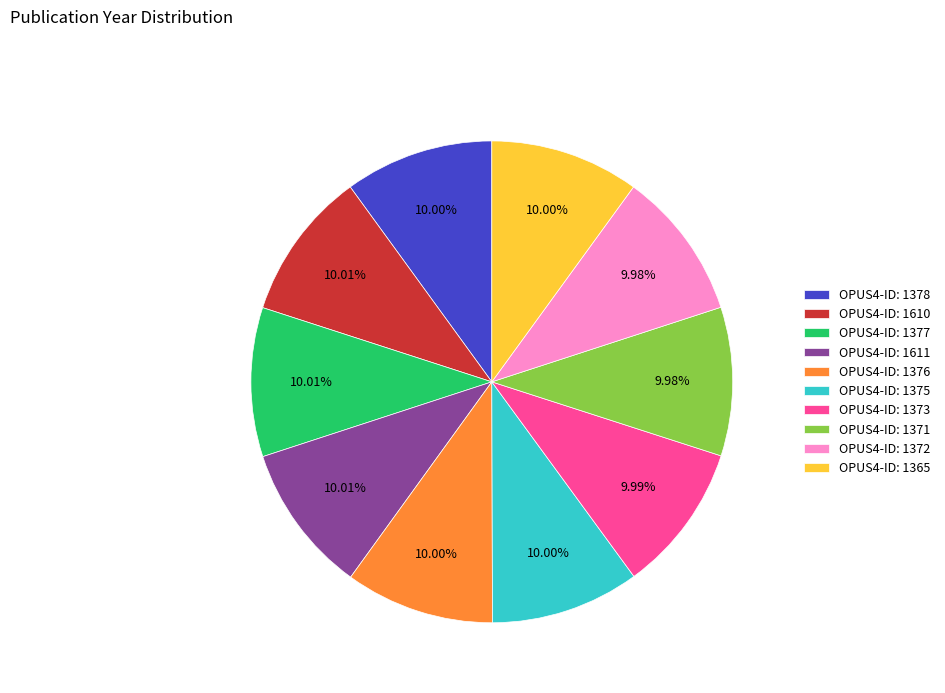

What is the ratio of the value at OPUS4-ID: 1372 to the value at OPUS4-ID: 1373?

1.0